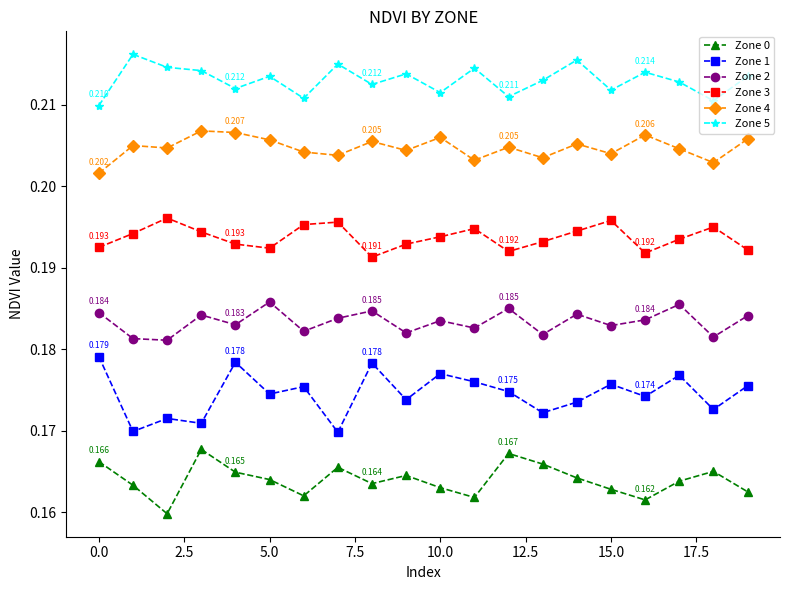

True or false: Zone 4 and Zone 2 intersect in this chart.

False